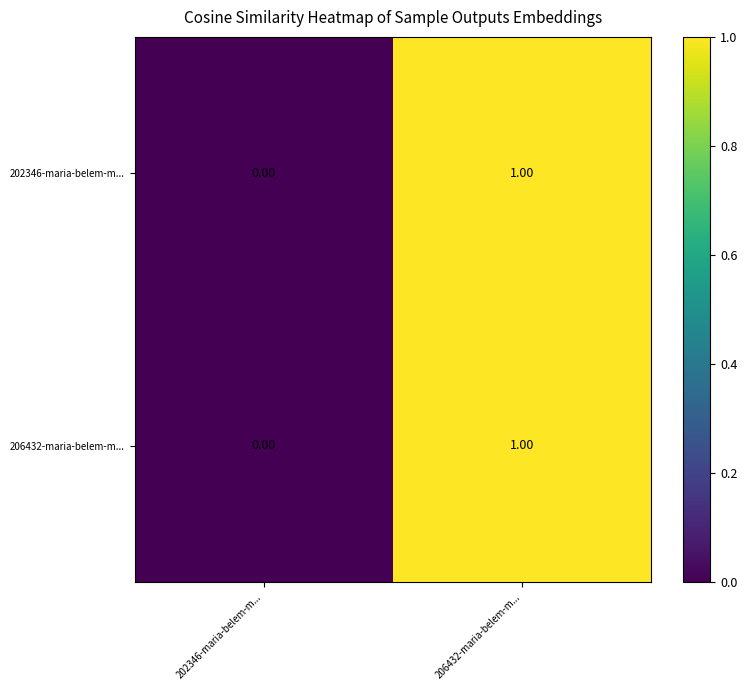

List the labels in order of 202346-maria-belem-m... value, smallest first.

202346-maria-belem-m..., 206432-maria-belem-m...